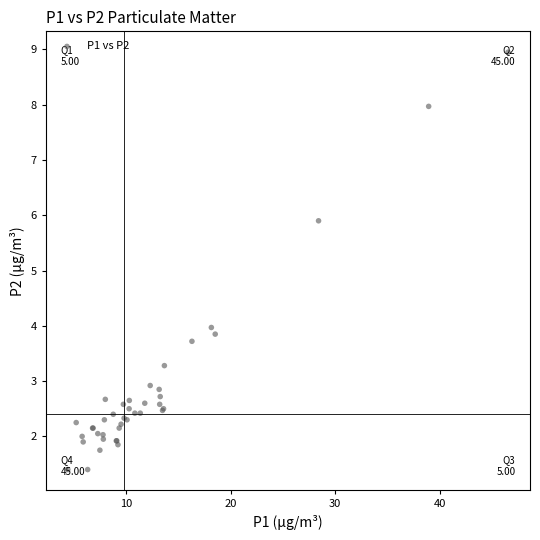

What Y value in the scatter plot is closest to 5?

5.9